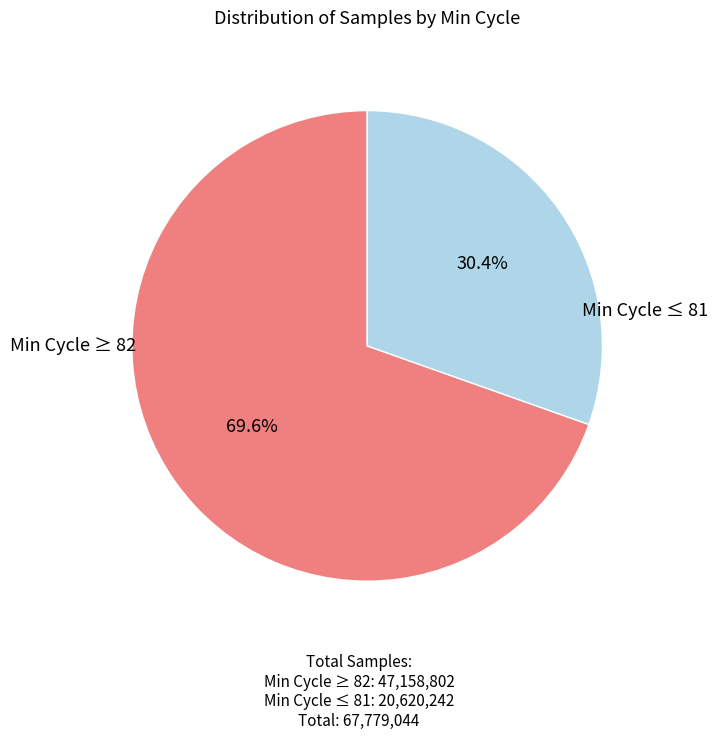

Is there a majority slice in this chart?

Yes